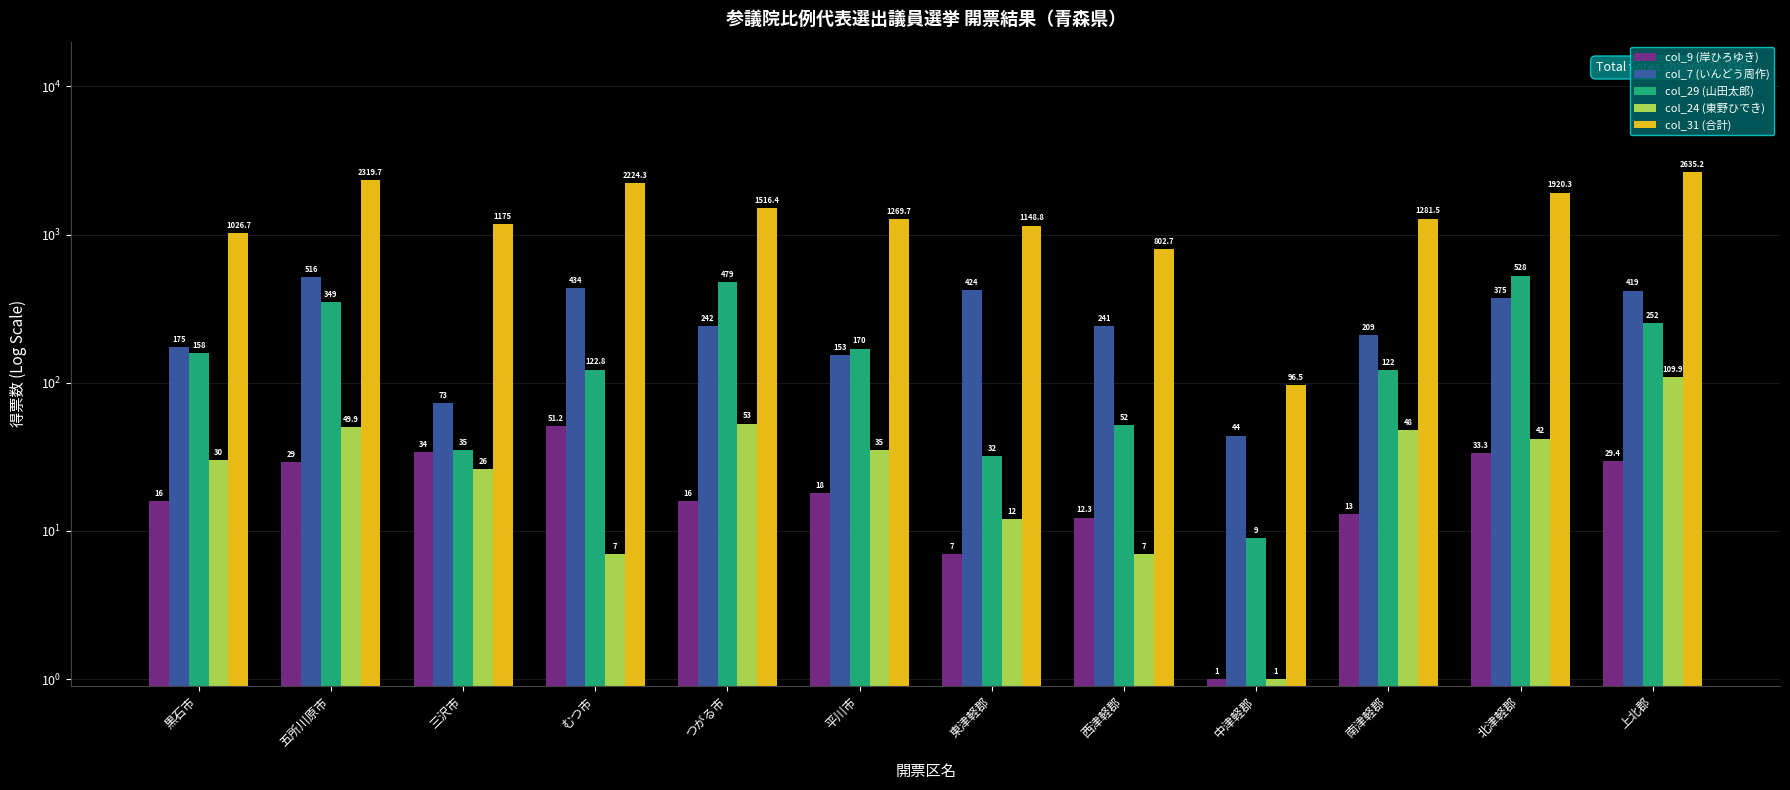

What position from the left is つがる市?

5